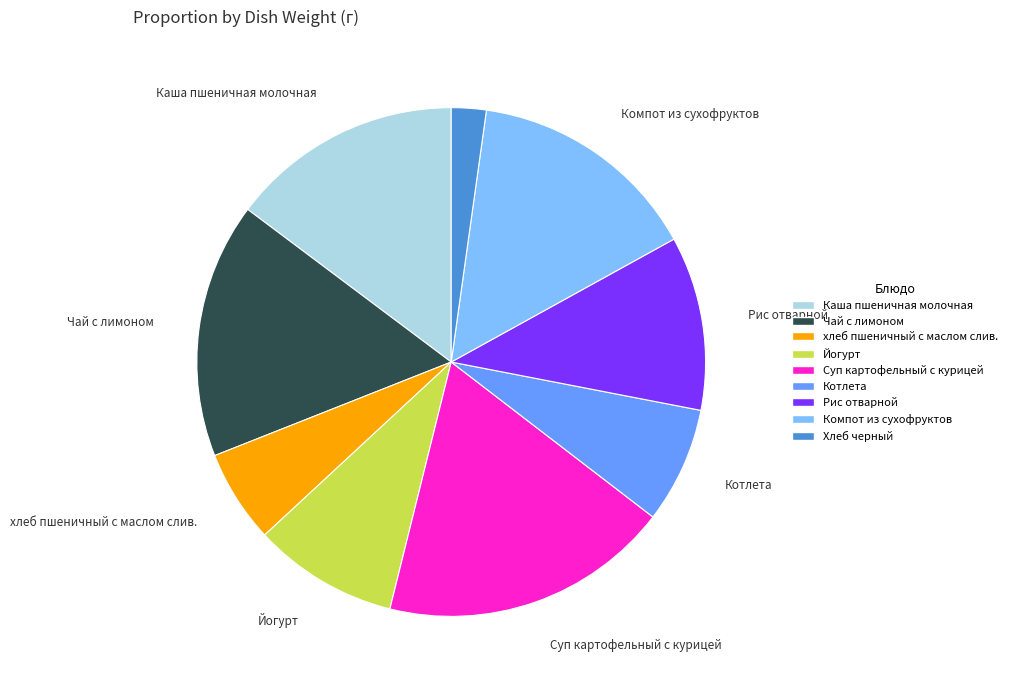

How many slices are in this pie chart?

9